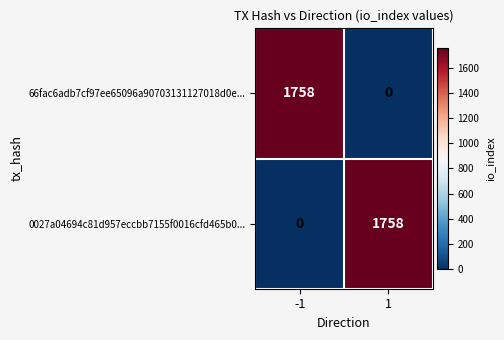

What is the sum of all 66fac6adb7cf97ee65096a90703131127018d0e... values?

1758